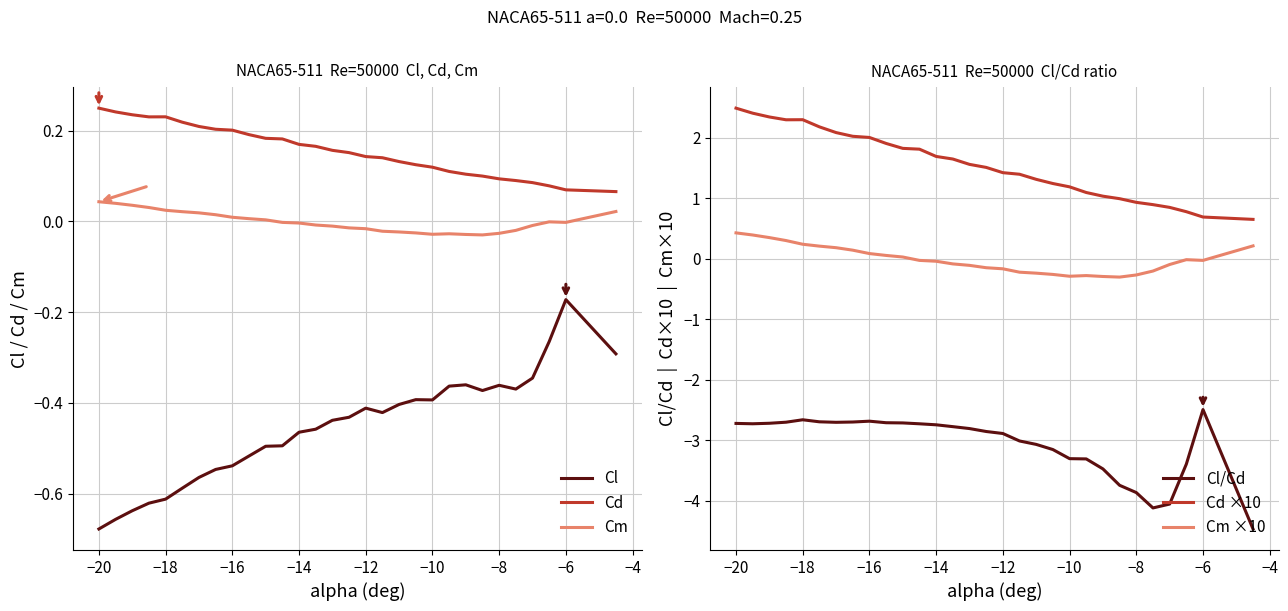

Is it true that Cl/Cd equals -2.7 at −18?

True